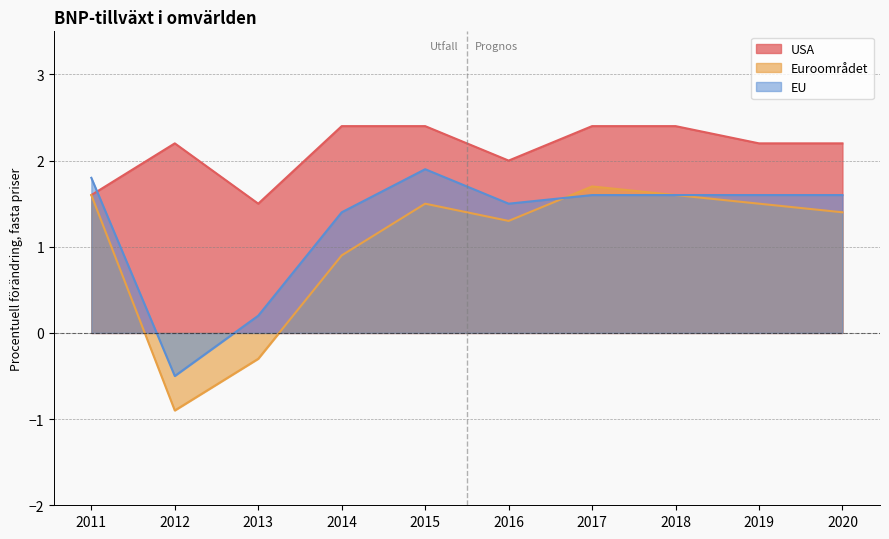

What is the difference between the Euroområdet values at 2015 and 2012?

2.4